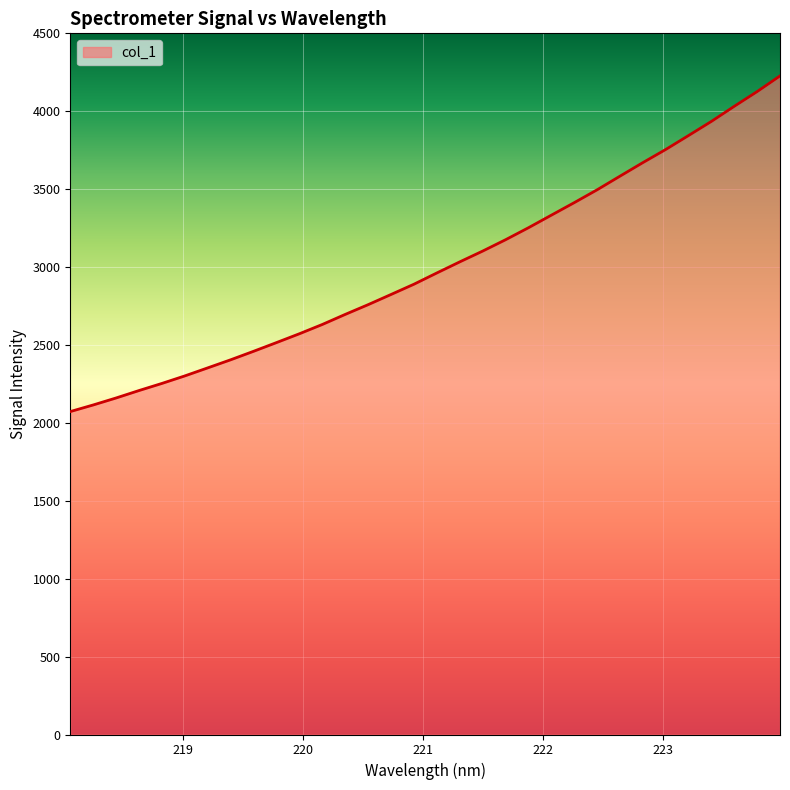

What is the smallest value displayed?

2072.6